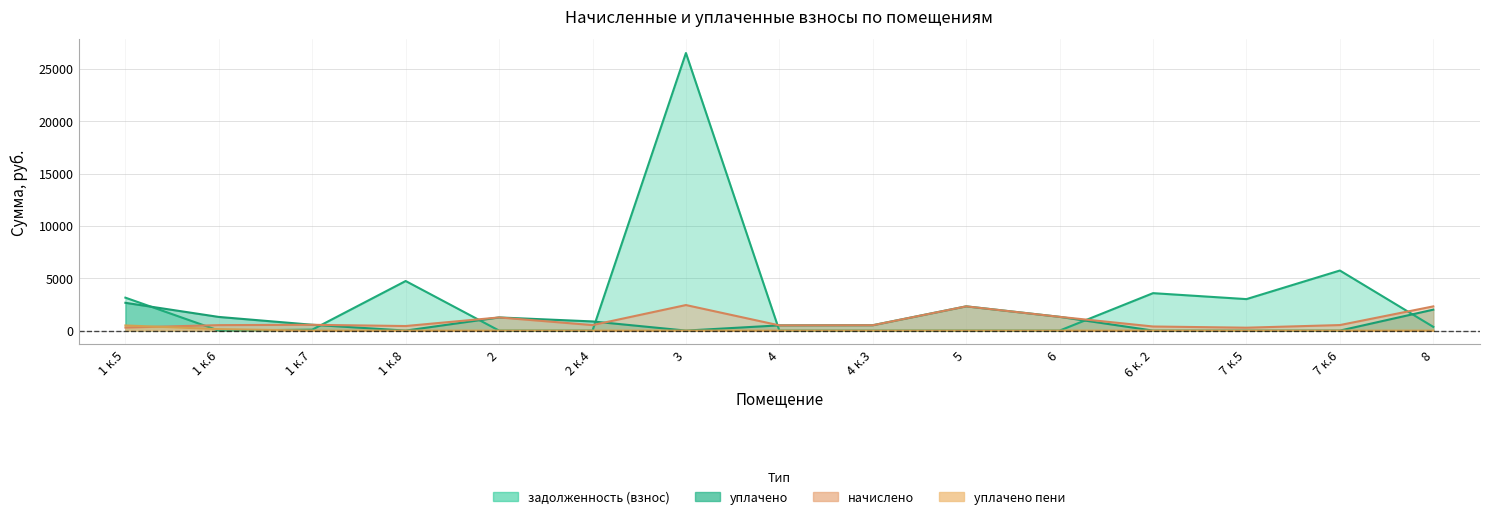

What is the value of the начислено point at the 1st from the left?

289.4